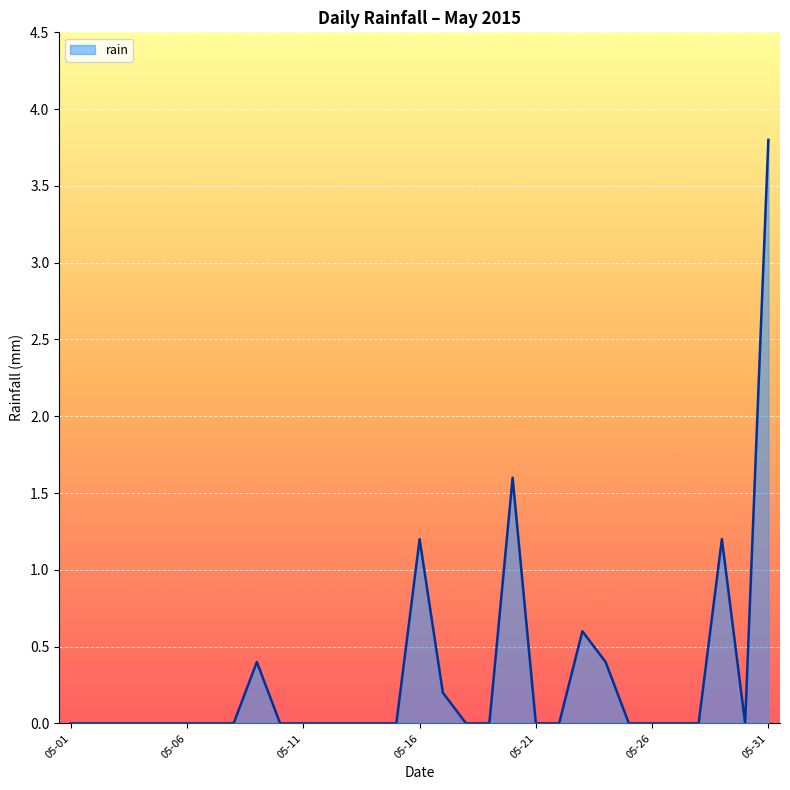

What is the maximum value shown in the chart?

3.8